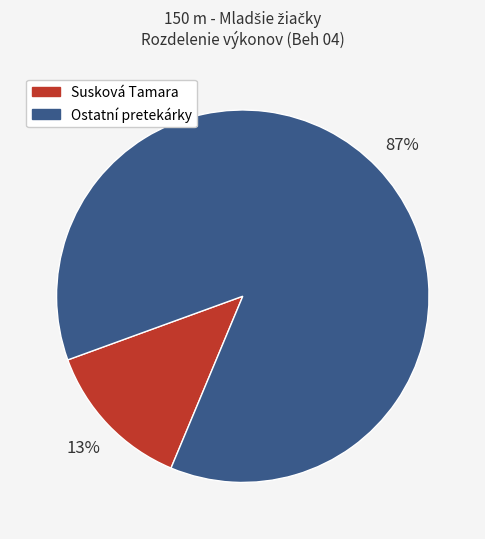

To the nearest percent, what is the difference between the largest and smallest slice percentages?

74%